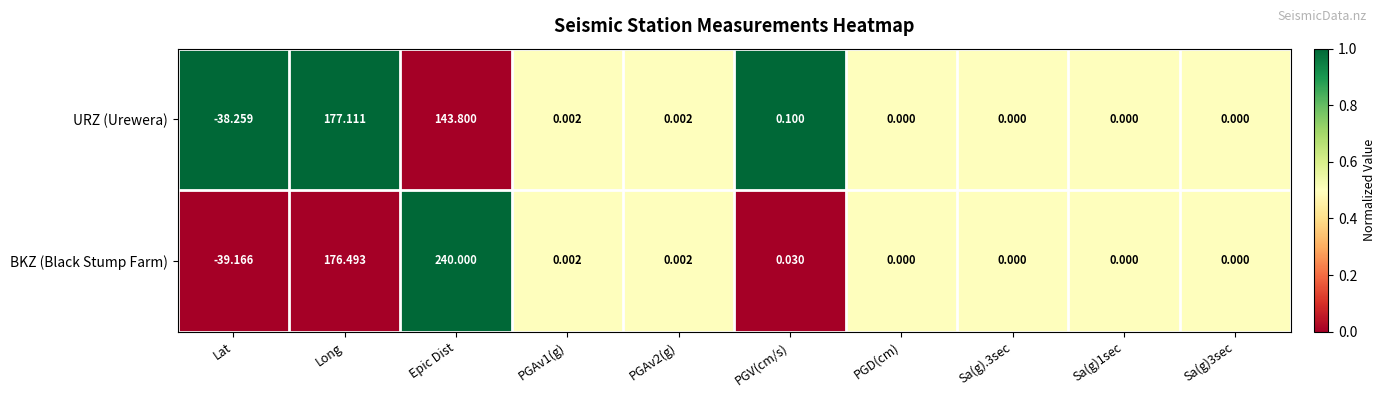

Between PGV(cm/s) and Sa(g).3sec, which series saw the biggest shift?

URZ (Urewera)